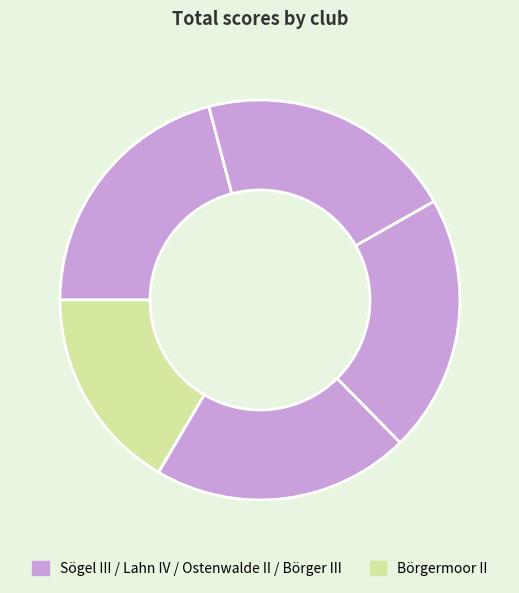

Count the number of slices in the pie.

5